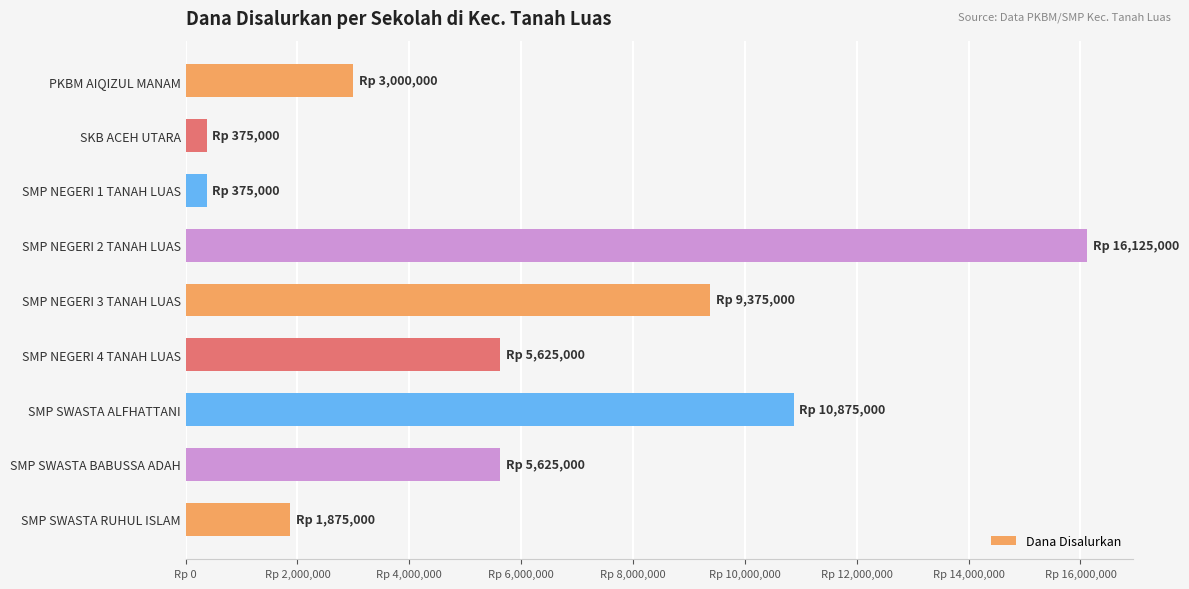

Does the chart contain any negative values?

No